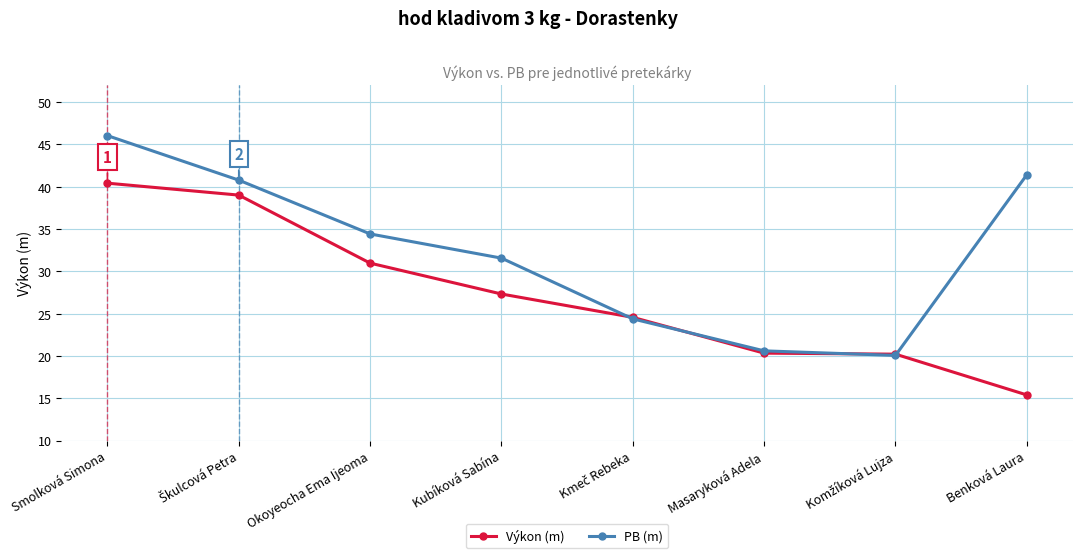

True or false: PB (m) has more than 0 interior local peaks.

False